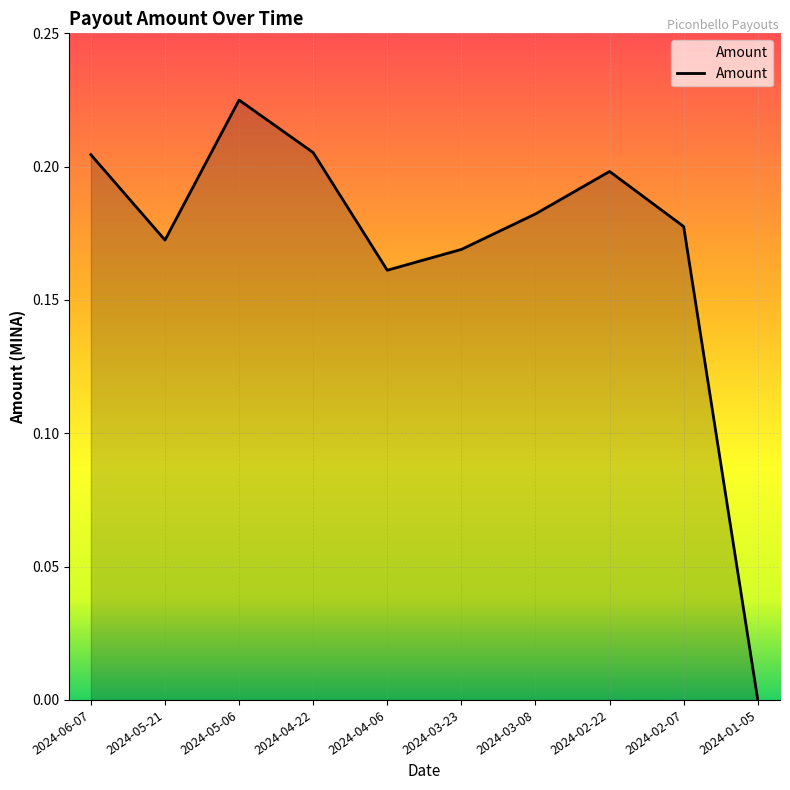

At which category does the chart reach its peak across all series?

2024-05-06